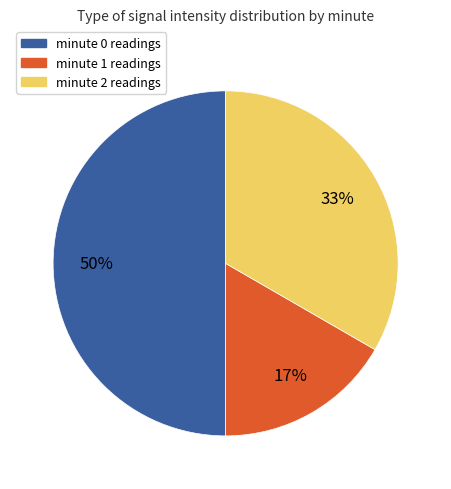

What is the smallest slice in the pie chart?

minute 1